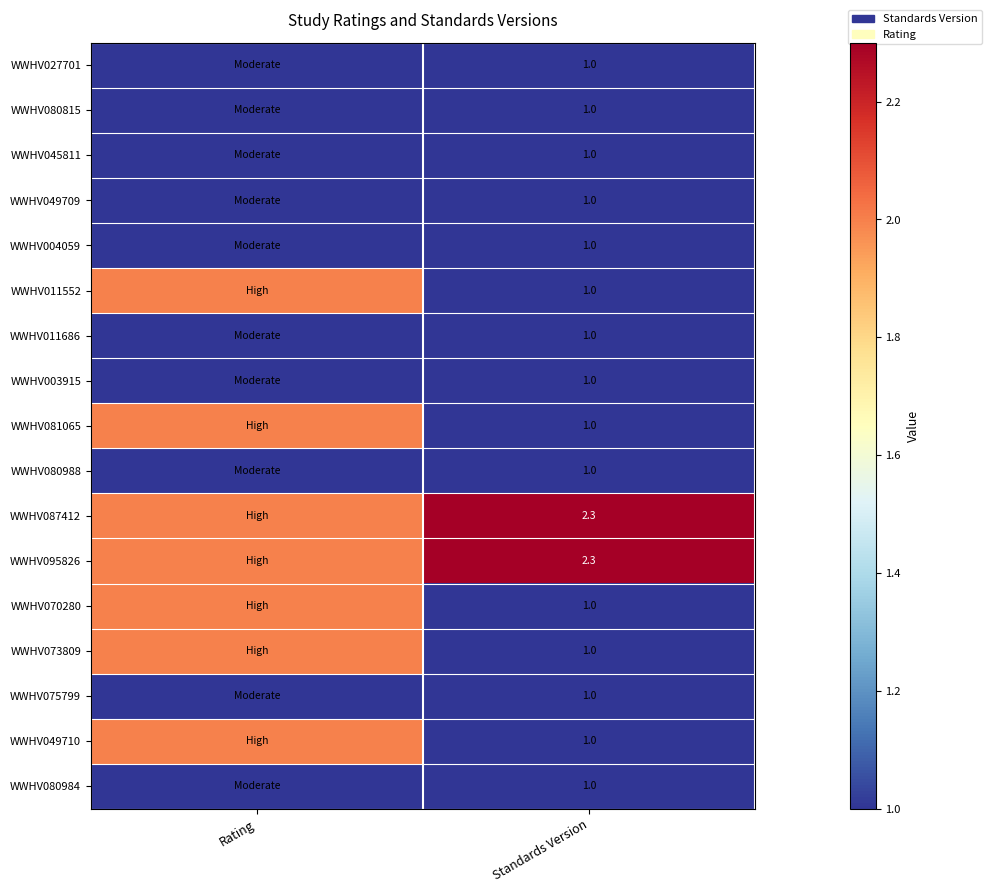

The WWHV080815 series shows 1.0 at Standards Version. True or false?

True